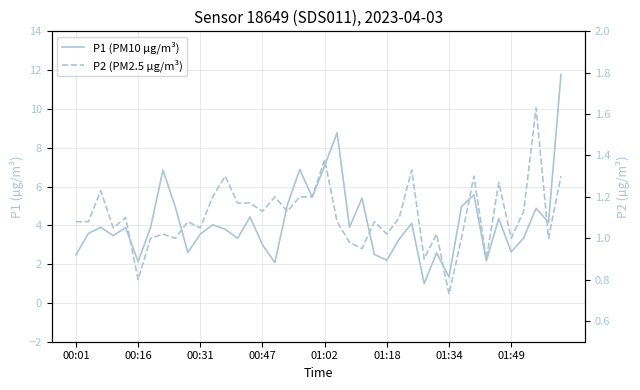

How many lines are shown in the chart?

2